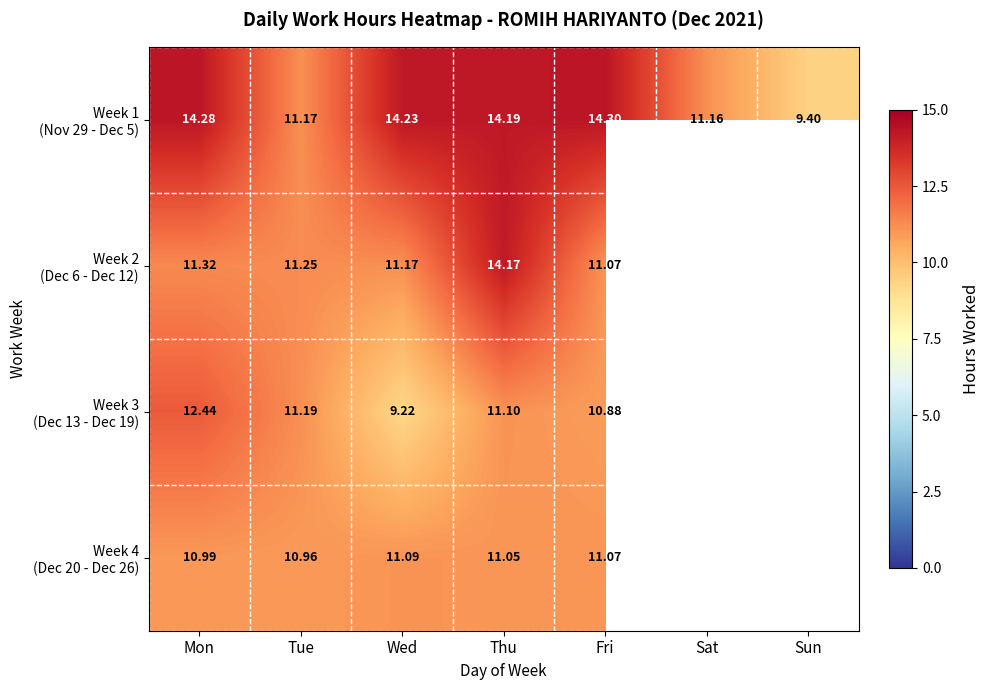

True or false: Week 2 (Dec 6 - Dec 12) has a value of 11.1 at Fri.

True